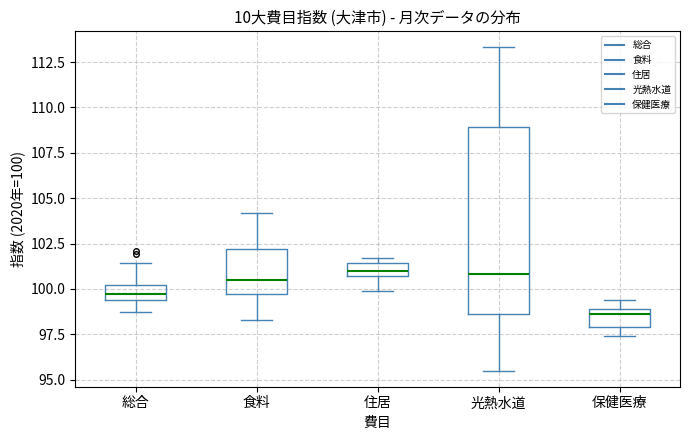

Comparing the boxes themselves (not the whiskers), which one is the tallest?

光熱水道